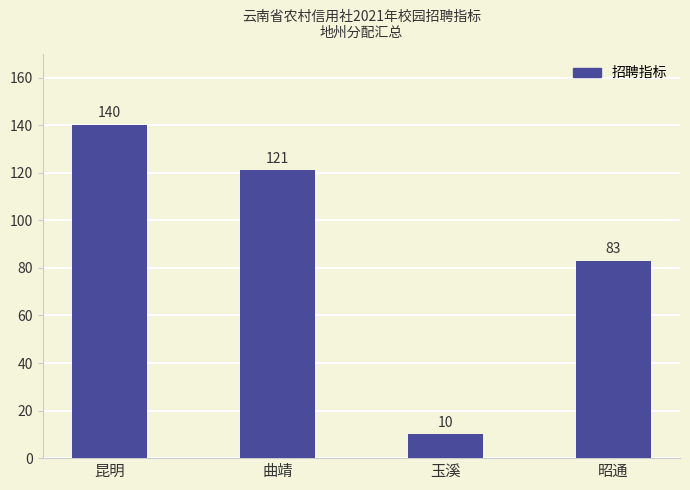

Reading right to left, list all the values displayed in this chart.

昭通=83	玉溪=10	曲靖=121	昆明=140